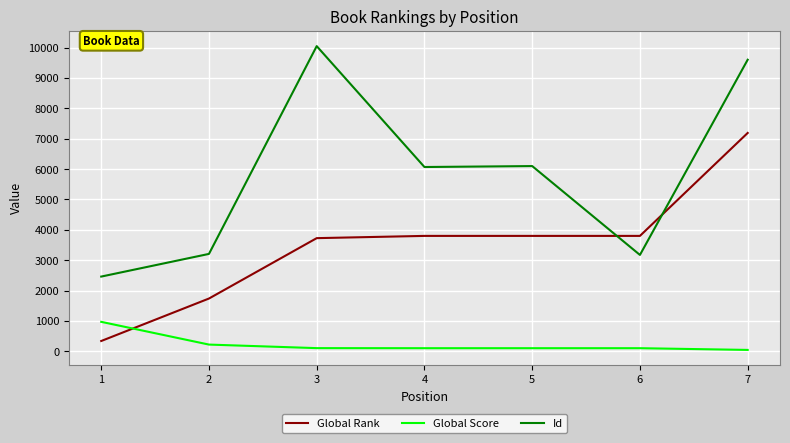

List the series in order of their overall mean, lowest first.

Global Score, Global Rank, Id